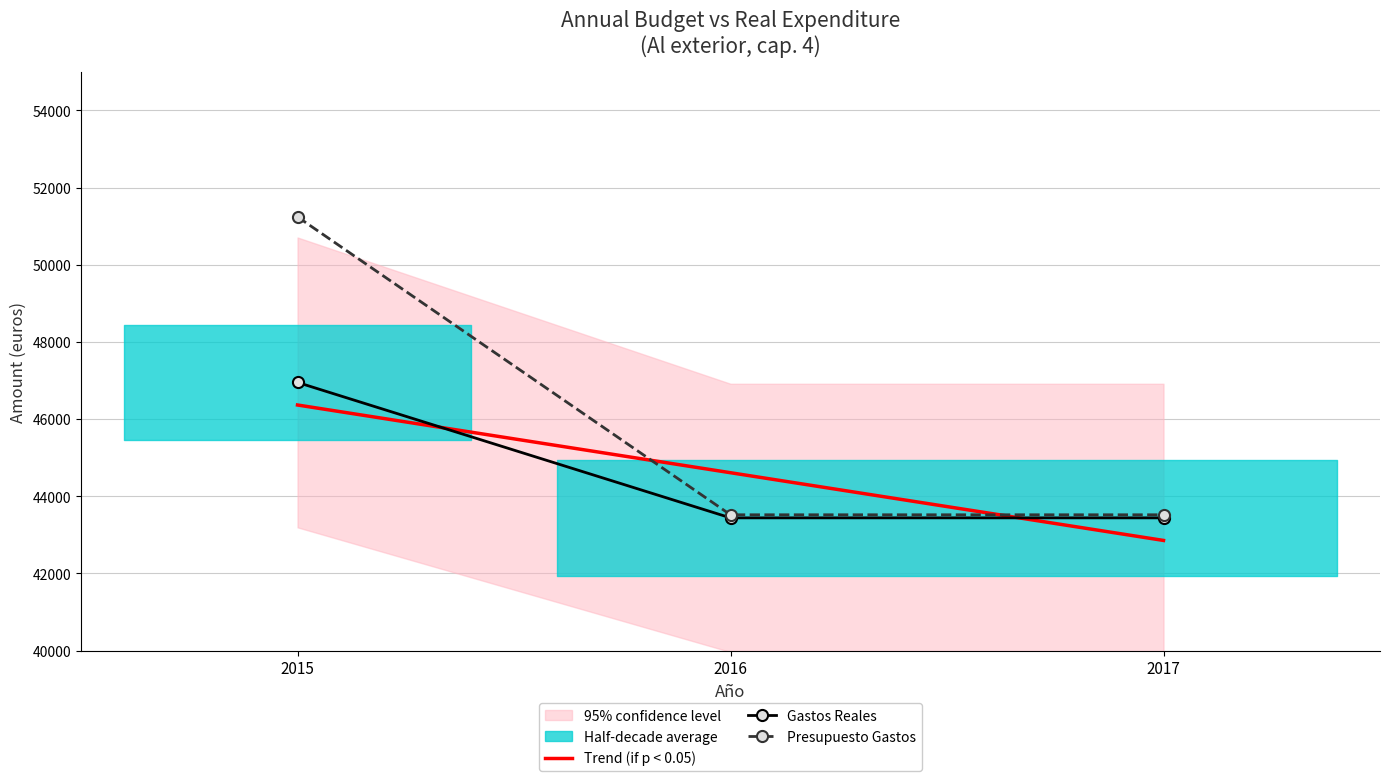

True or false: Trend (if p < 0.05) has a value of 46365.0 at 2015.

True